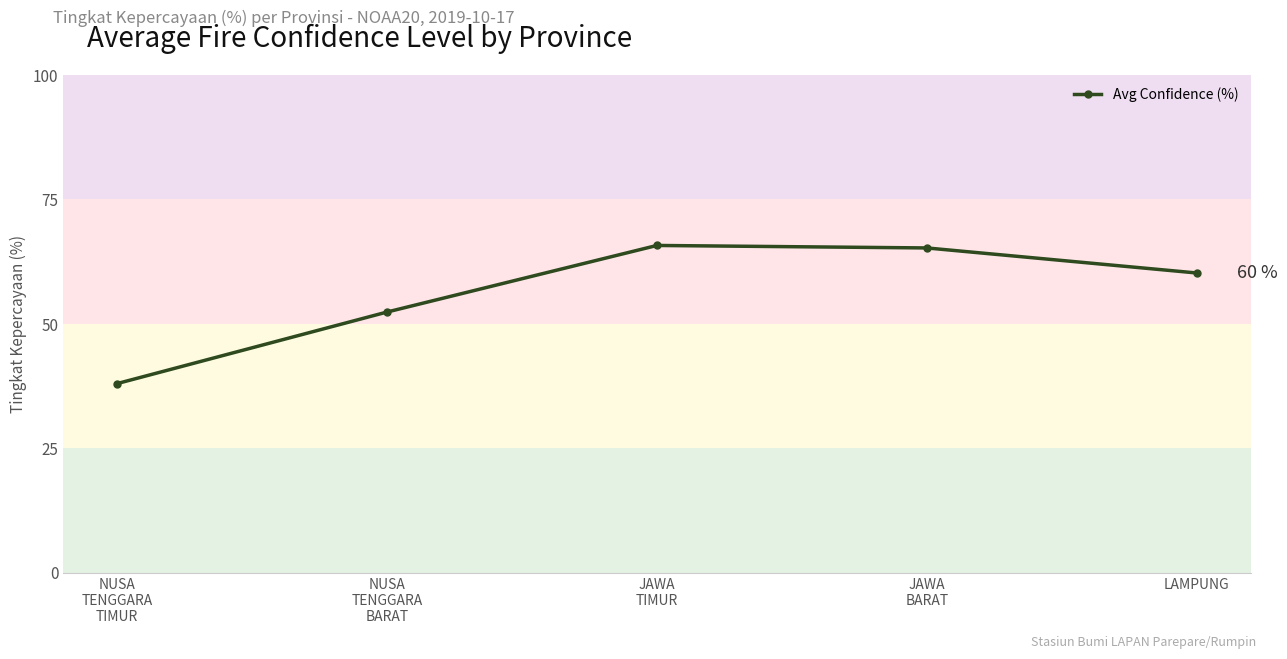

True or false: the data shows 38.3 at JAWA
TIMUR.

False